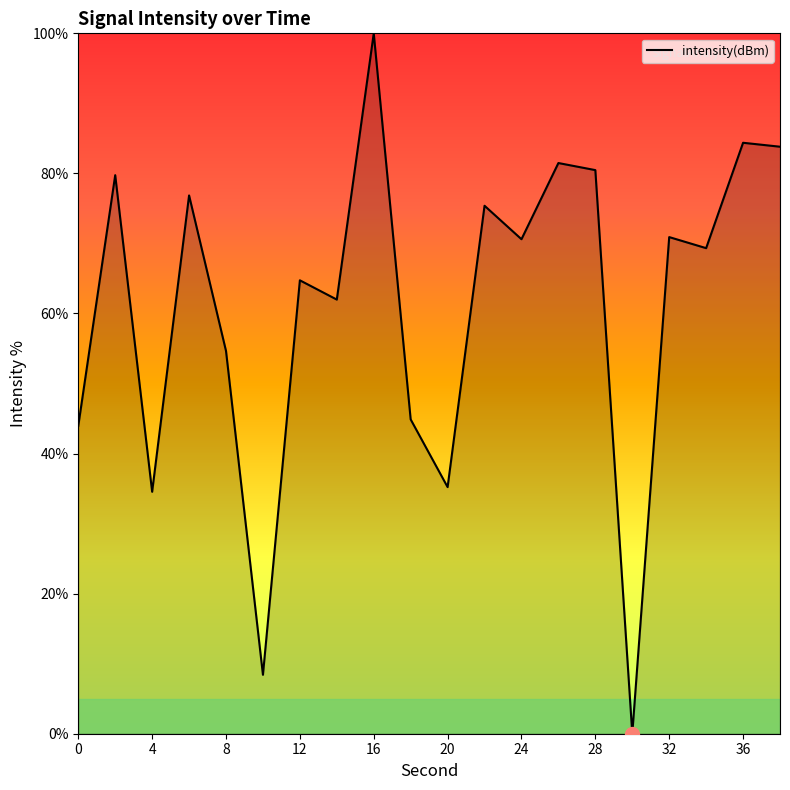

What is the difference between the maximum and minimum values?

100.0